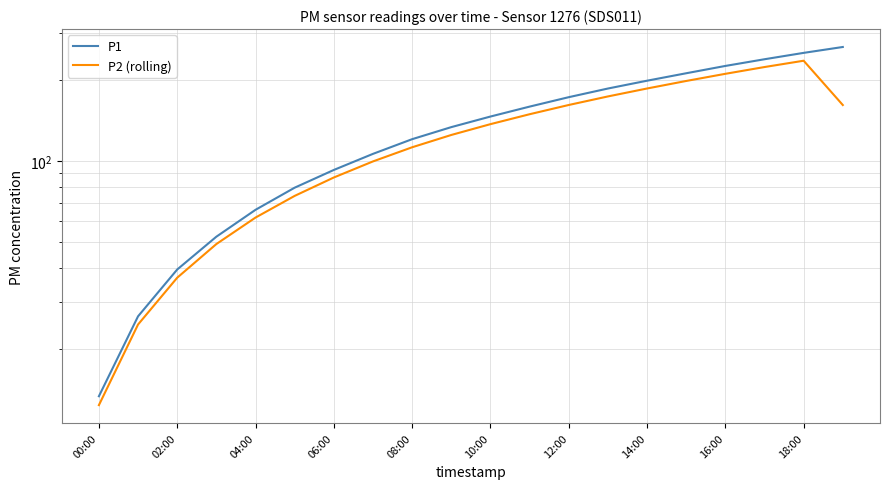

What is the sum of all P1 values?

2785.8